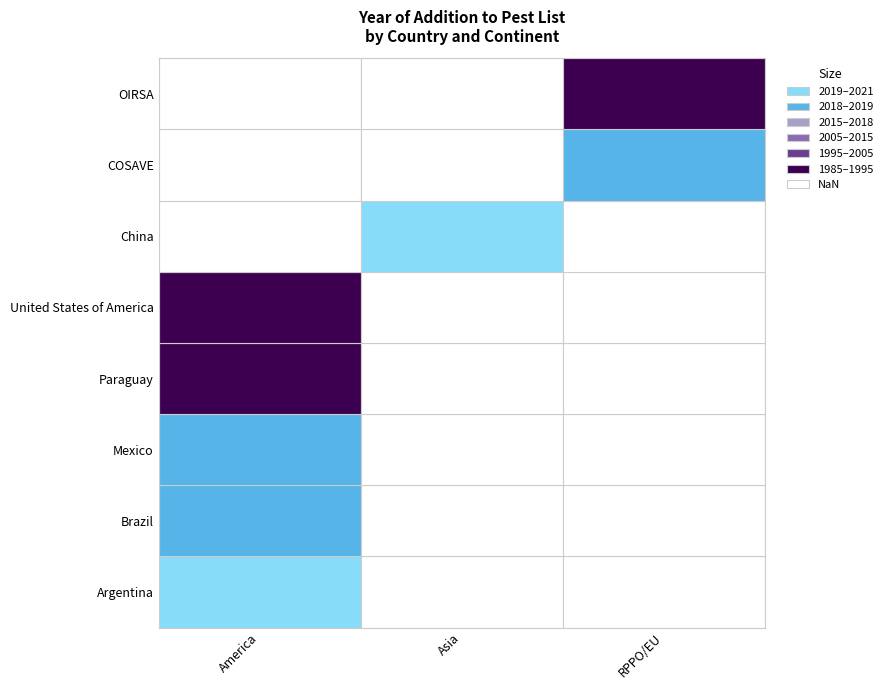

Reading left to right, list all the values displayed in this chart.

2019	2018	2018	1992	1989	2021	2018	1992